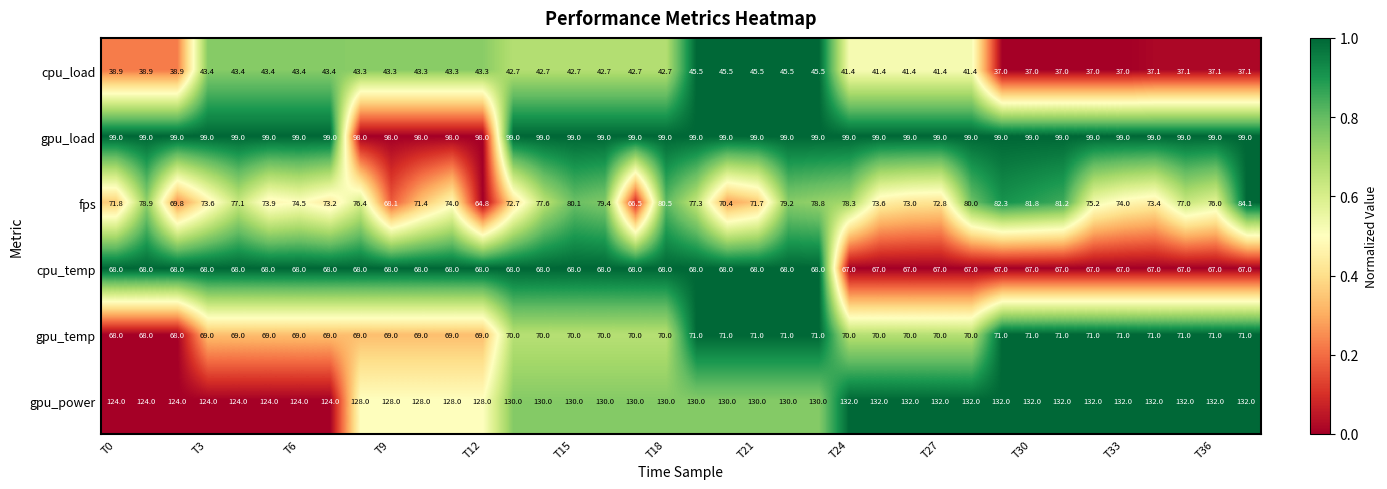

What is the greatest value displayed?

132.0